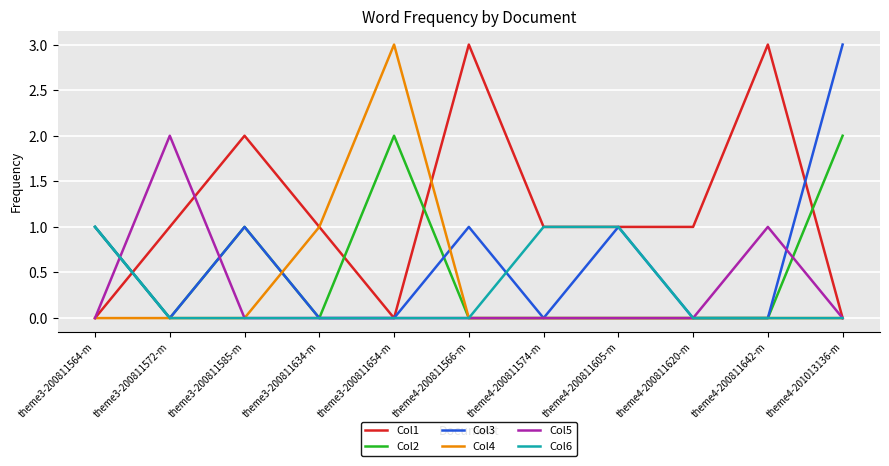

Is it true that Col5 equals 1 at theme3-200811572-m?

False